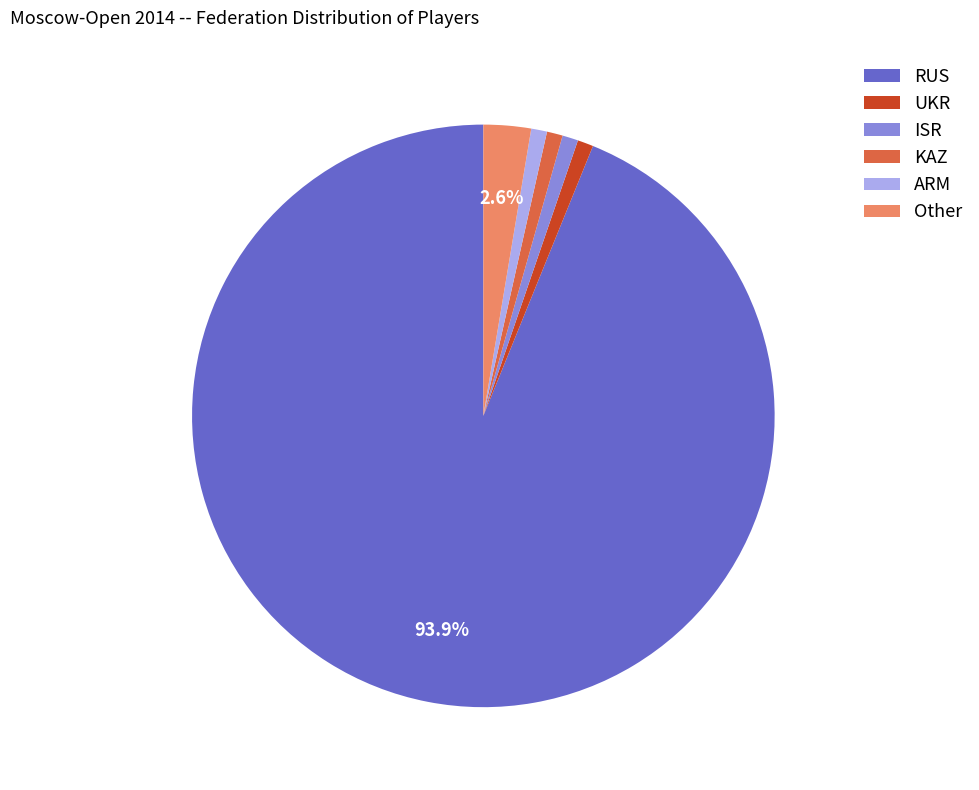

What is the largest slice in the pie chart?

RUS